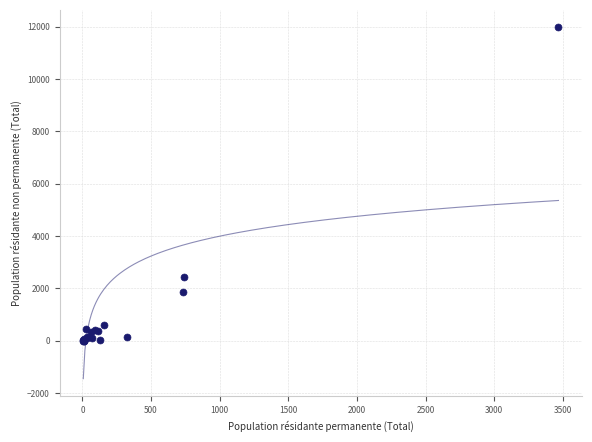

What Y value in the scatter plot is closest to 5987?

2418